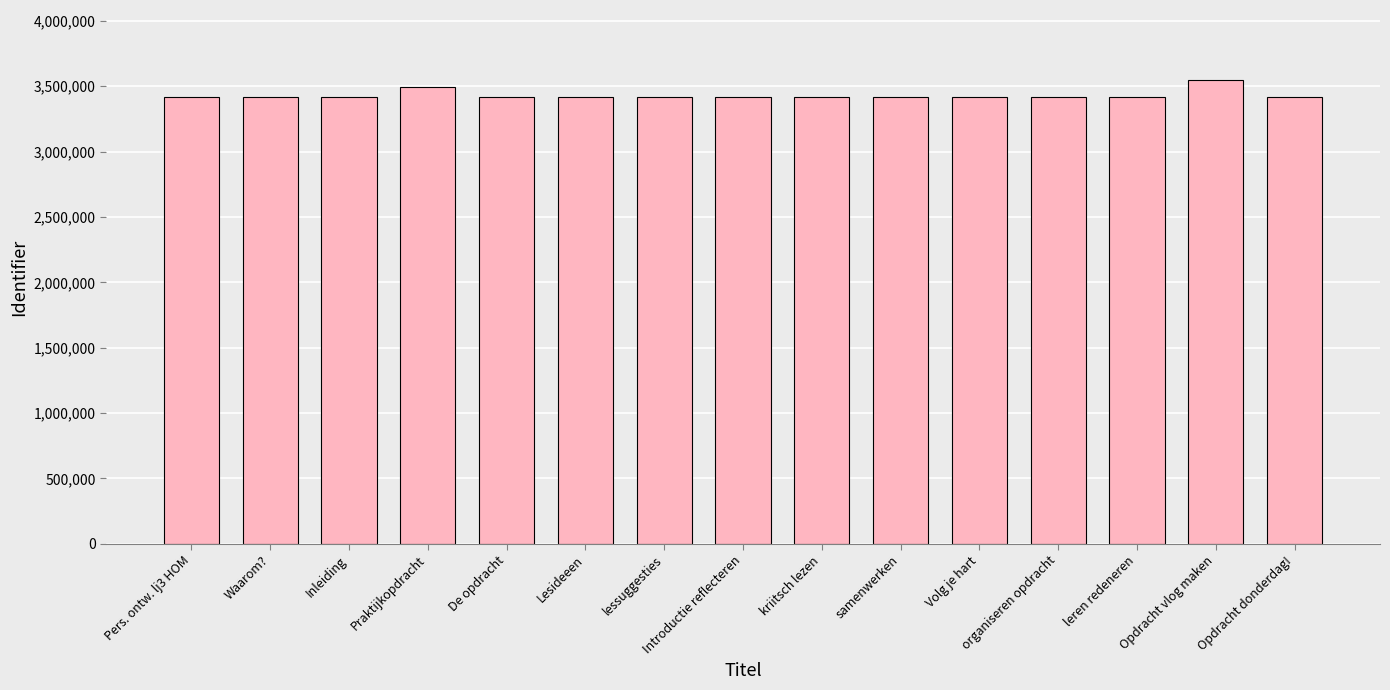

What is the label of the 7th bar from the right?

kriitsch lezen